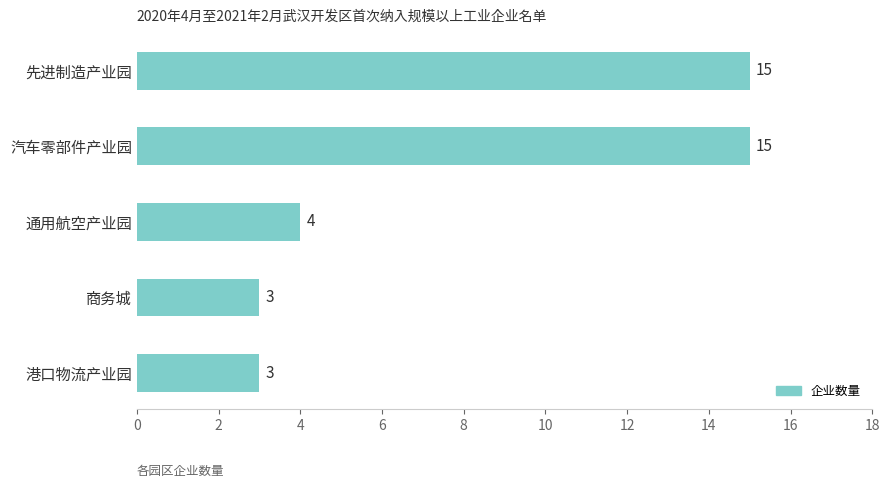

Between 商务城 and 汽车零部件产业园, which is larger?

汽车零部件产业园